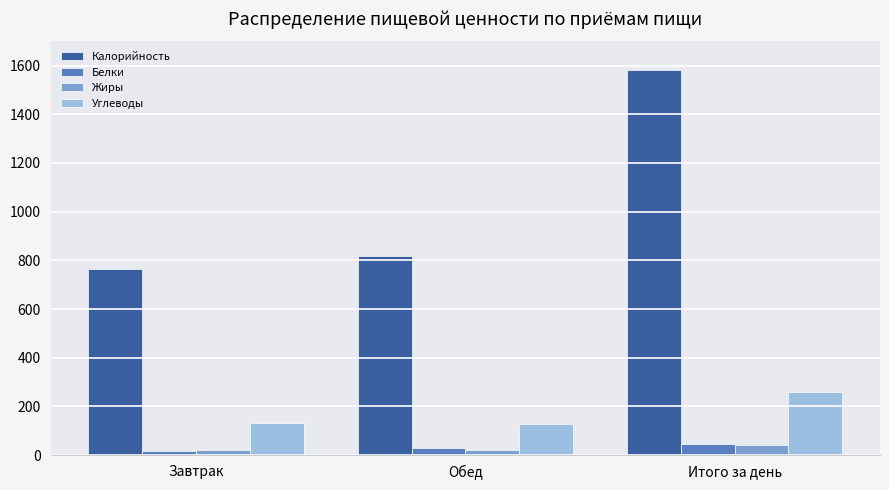

What is the maximum value for Калорийность?

1581.6